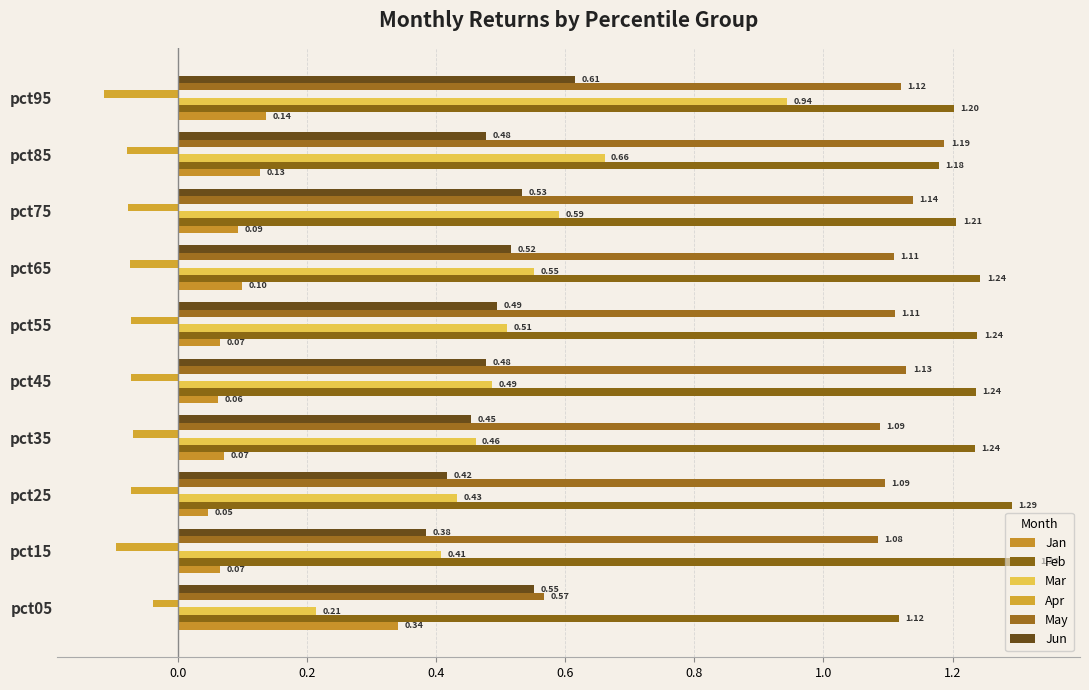

What is the smallest value displayed?

-0.1